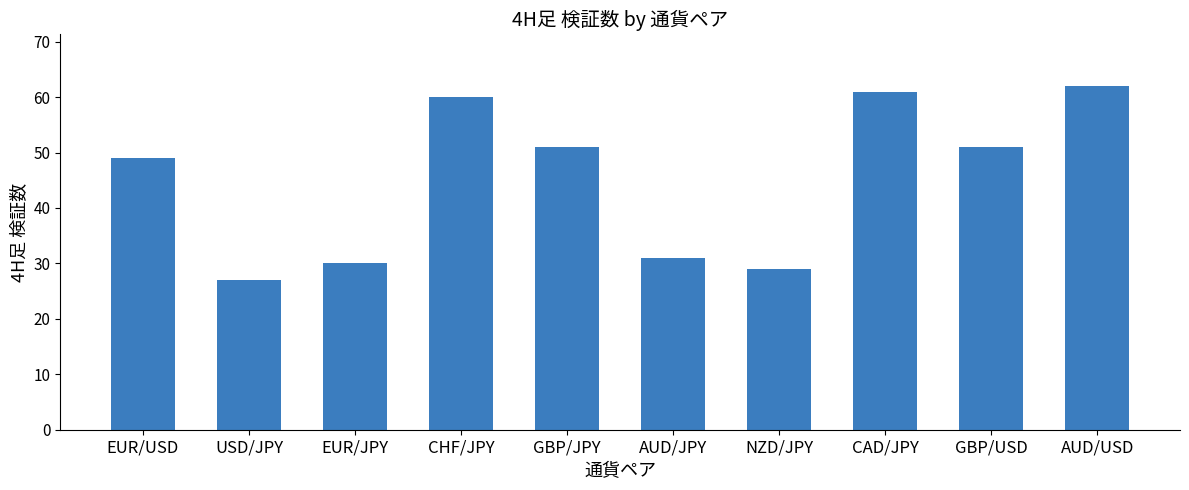

What is the label of the 9th bar from the right?

USD/JPY